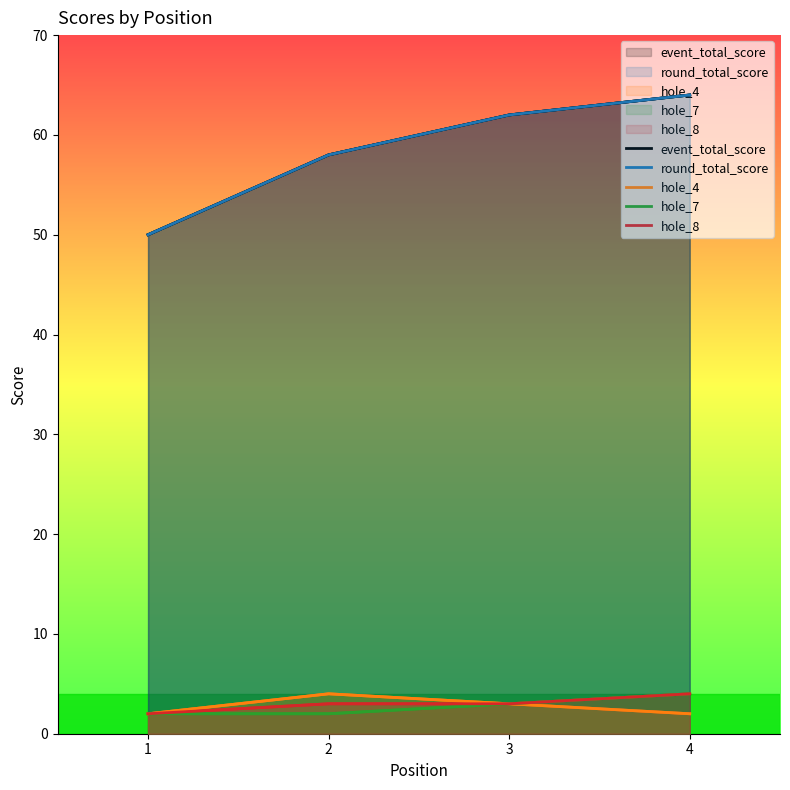

Reading left to right, what are all the values shown in this chart?

event_total_score: 1=50	2=58	3=62	4=64
round_total_score: 1=50	2=58	3=62	4=64
hole_4: 1=2	2=4	3=3	4=2
hole_7: 1=2	2=2	3=3	4=4
hole_8: 1=2	2=3	3=3	4=4